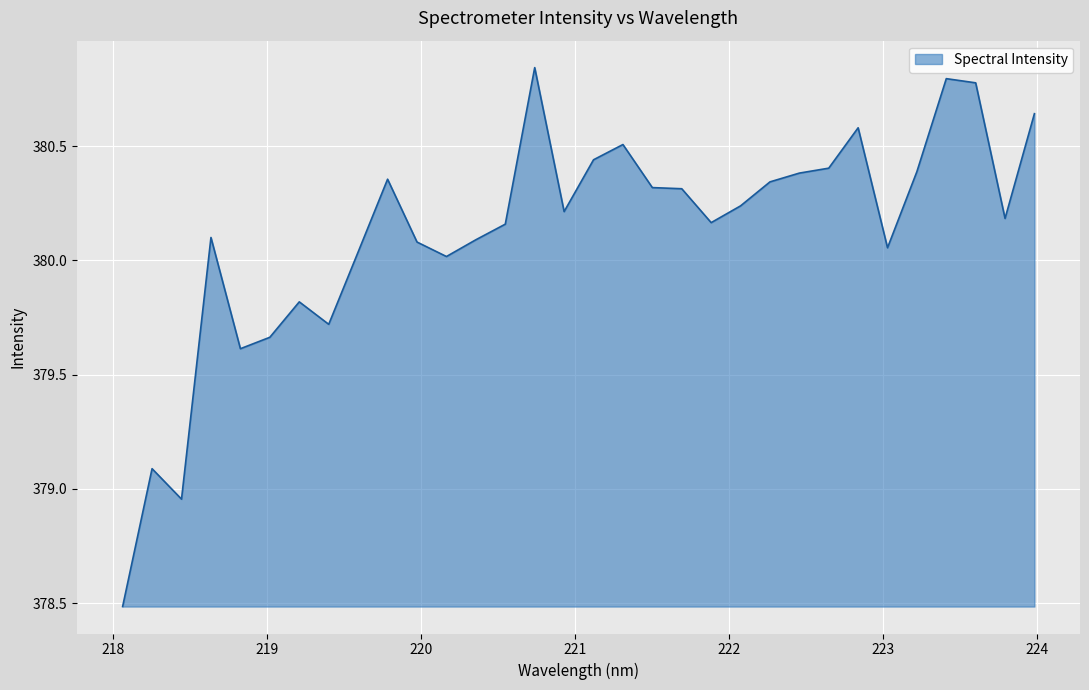

What is the difference between the maximum and minimum values?

2.4